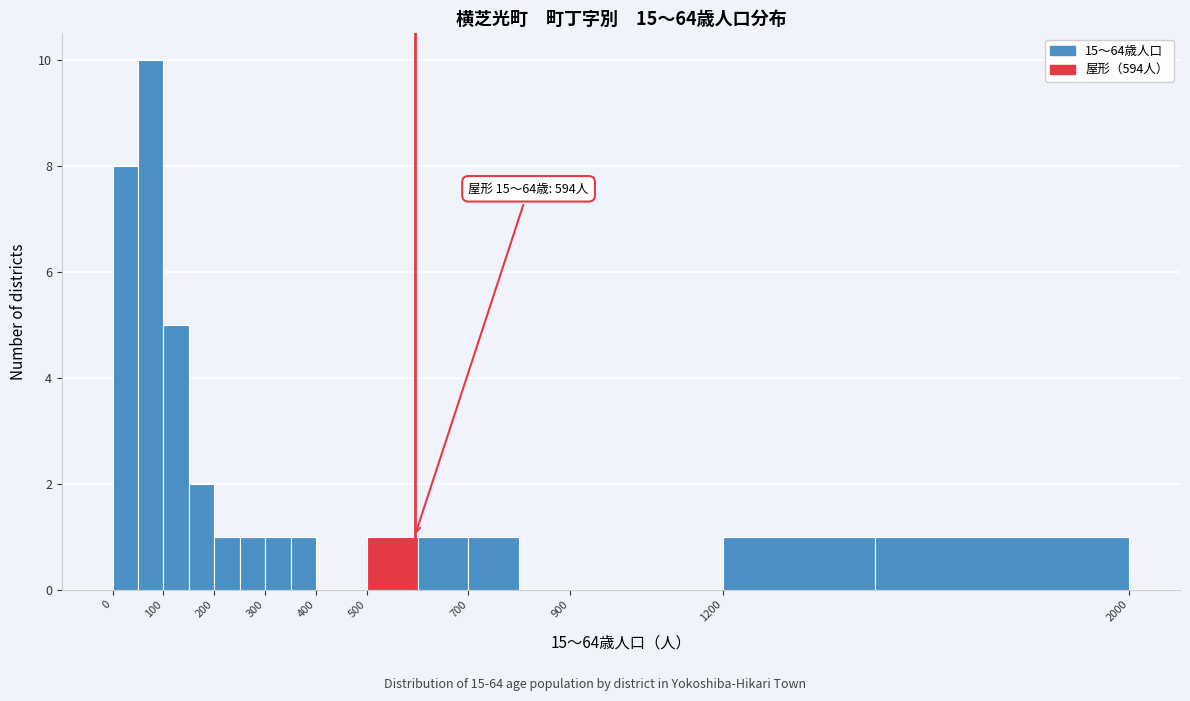

Which range on the x-axis has the tallest bar?

50 to 100